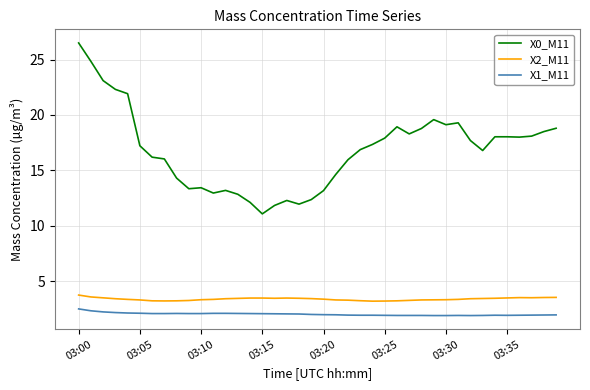

Which series has the largest range (max minus min)?

X0_M11